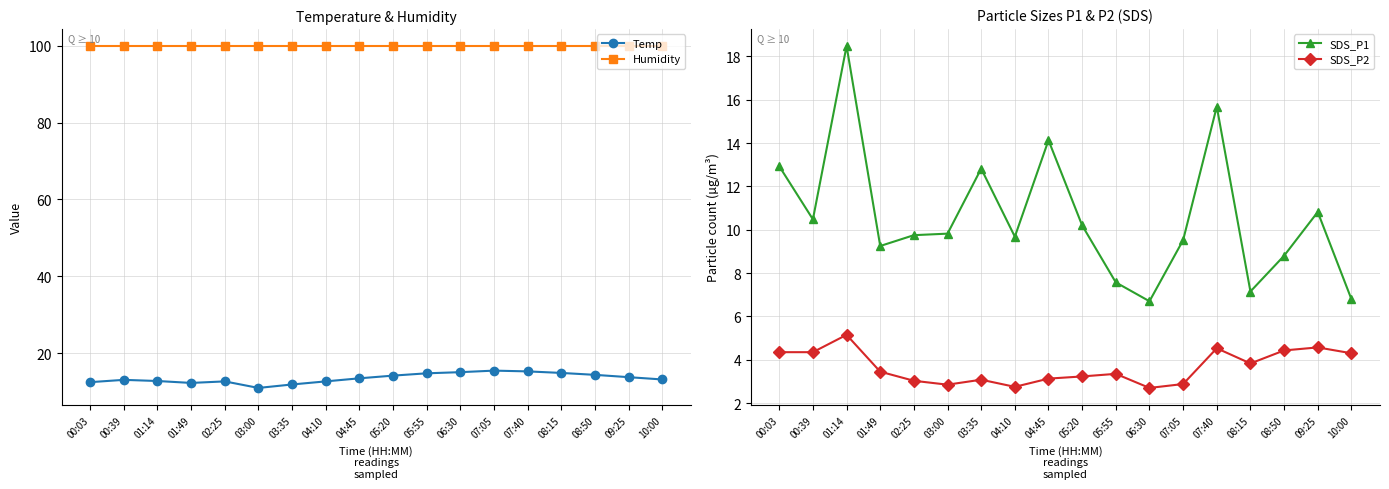

Reading left to right, list all the values displayed in this chart.

Temp: 12.5	13.1	12.8	12.3	12.7	11.0	11.9	12.7	13.5	14.2	14.8	15.1	15.5	15.3	14.9	14.4	13.8	13.2
Humidity: 99.9	99.9	99.9	99.9	99.9	99.9	99.9	99.9	99.9	99.9	99.9	99.9	99.9	99.9	99.9	99.9	99.9	99.9
SDS_P1: 12.9	10.5	18.5	9.2	9.8	9.8	12.8	9.7	14.1	10.2	7.6	6.7	9.5	15.7	7.2	8.8	10.8	6.8
SDS_P2: 4.3	4.3	5.2	3.5	3.0	2.9	3.1	2.8	3.1	3.2	3.4	2.7	2.9	4.5	3.8	4.4	4.6	4.3